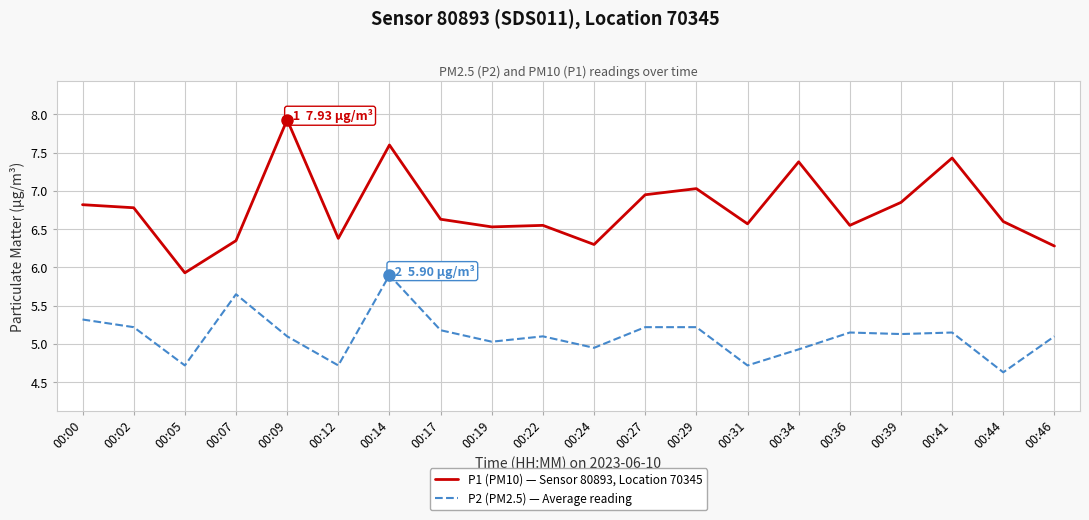

Count the number of categories in the chart.

20